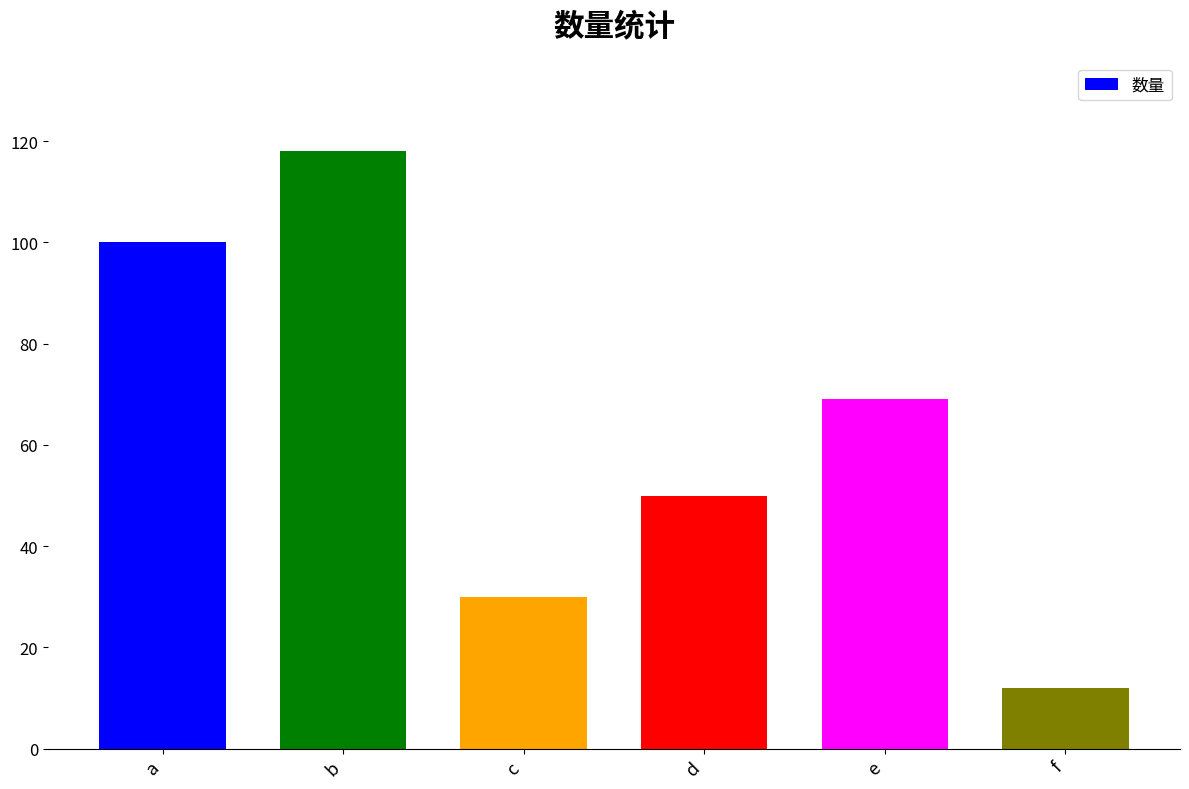

Which has a higher value, d or c?

d